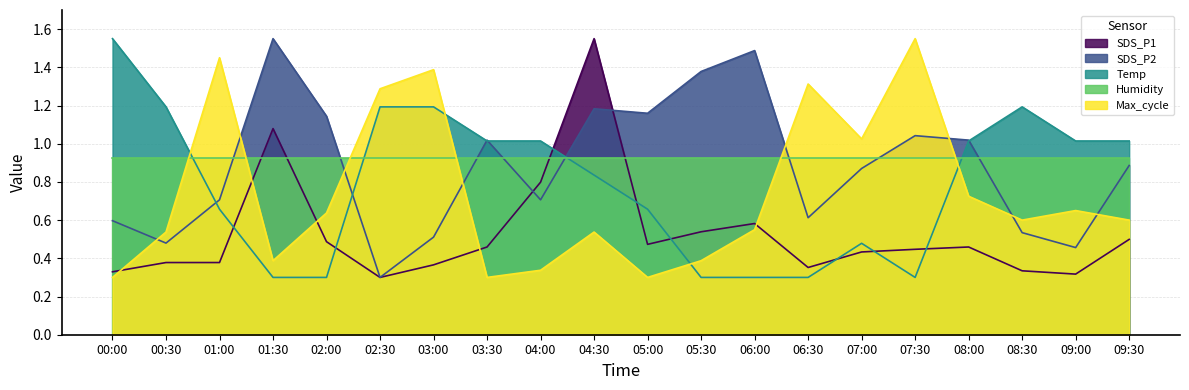

What is the difference between the maximum and minimum values in the Max_cycle series?

1.2